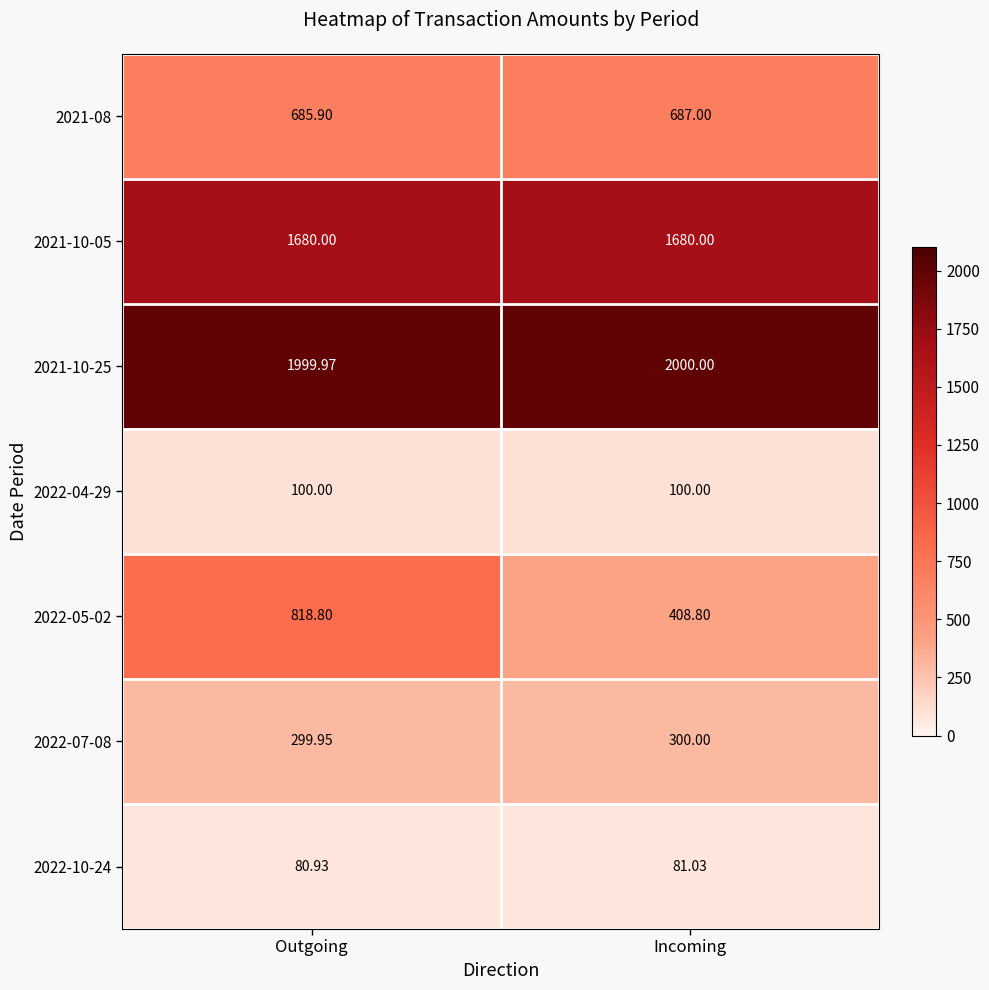

At how many categories does at least one series exceed 1536?

2